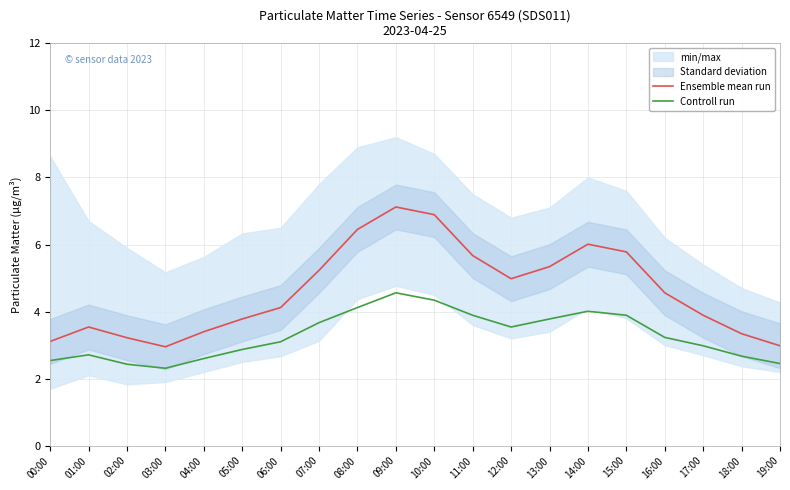

Is this an area chart (filled region under the line)?

No